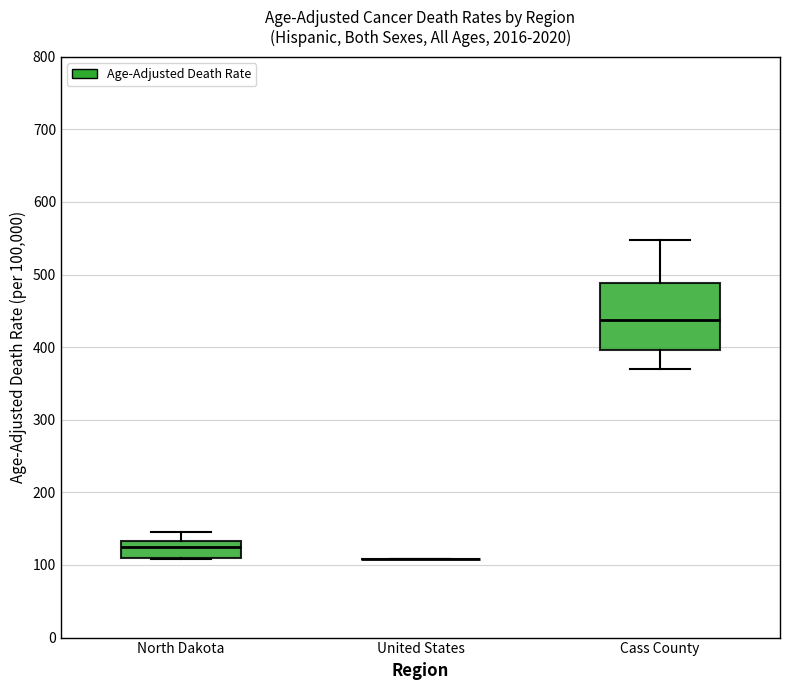

Reading left to right, read every box against the y-axis: the position of its median line, the range the box covers, and the ends of its whiskers. The values are not printed on the chart, so give them approximately, as read against the axis.

North Dakota: median 130 (just below the box's upper edge), box 110 to 130, whiskers 110 to 150
United States: box collapsed to a line at 110, whiskers 110 to 110
Cass County: median 440, box 400 to 490, whiskers 370 to 550